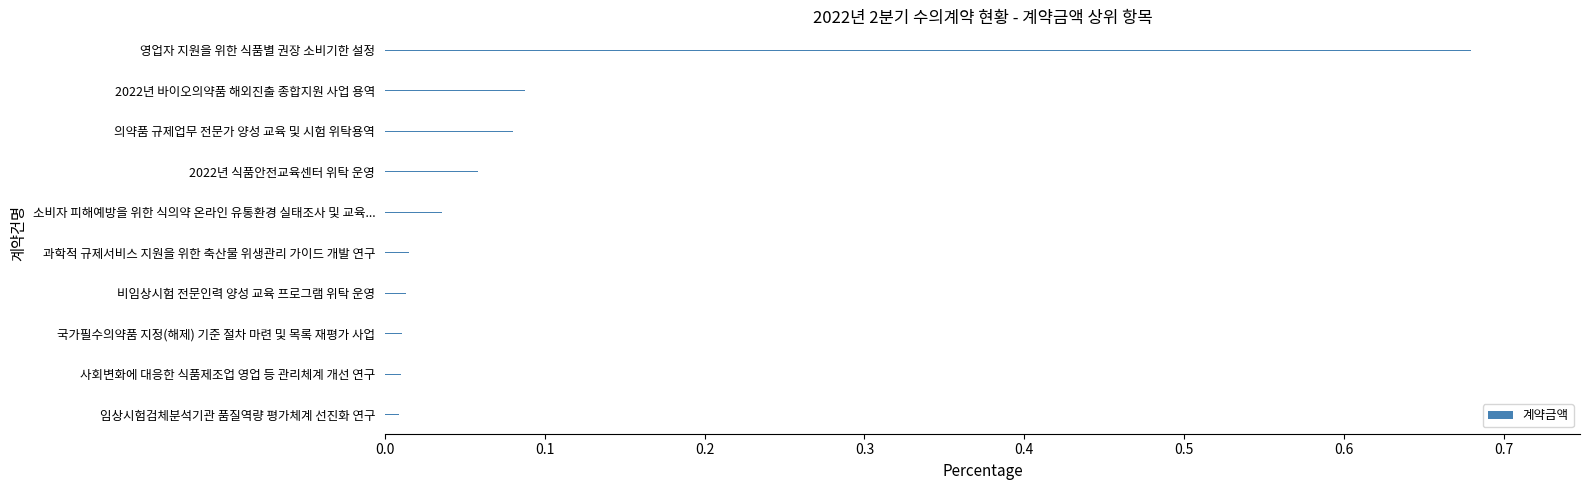

Count the number of categories in the chart.

10